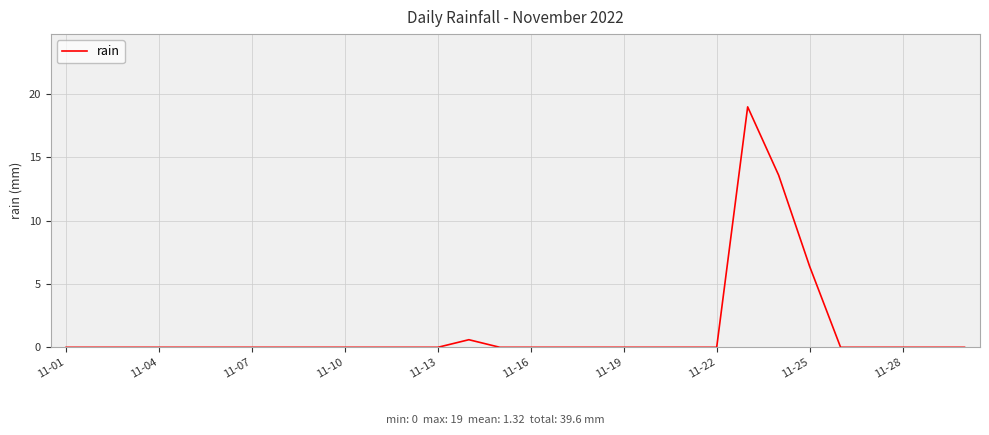

Does the chart have visible grid lines?

Yes